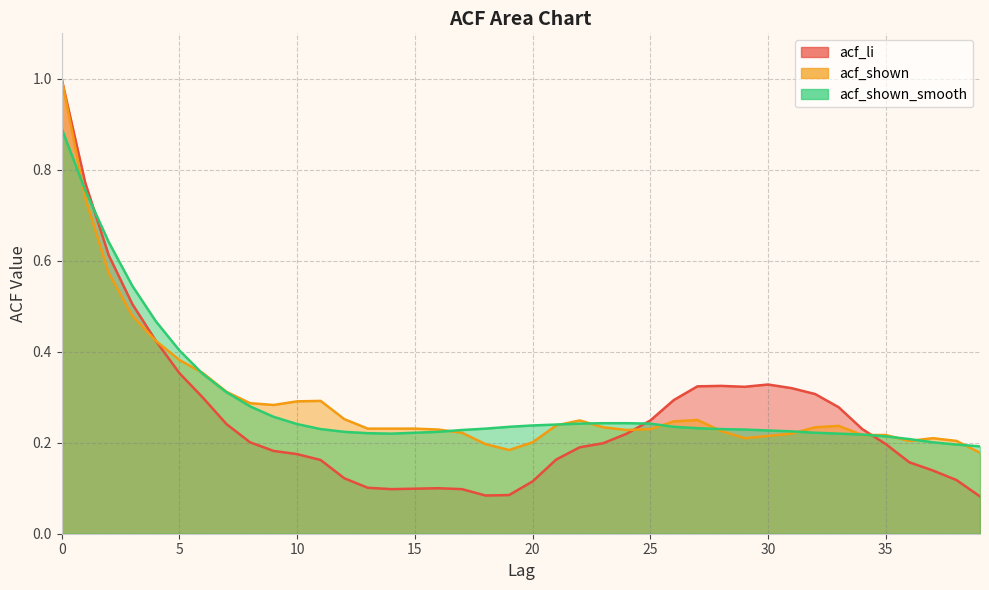

The acf_li series shows 0.1 at 37. True or false?

False